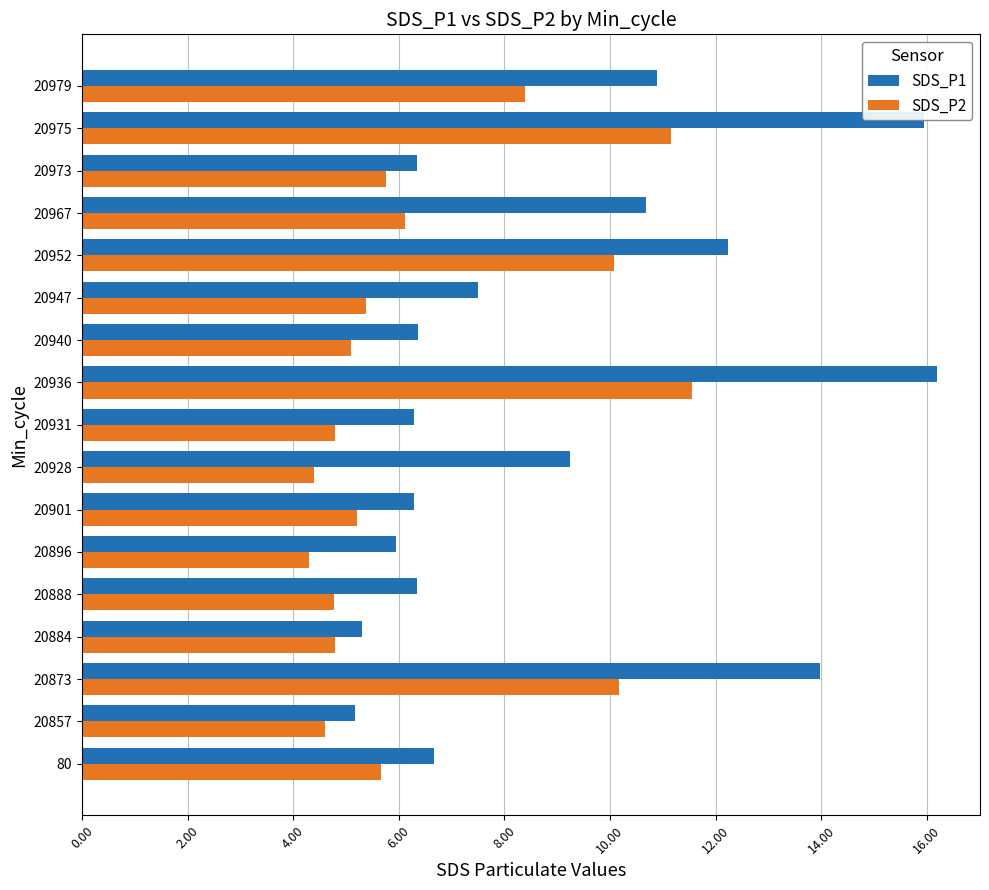

What is the minimum value for SDS_P2?

4.3